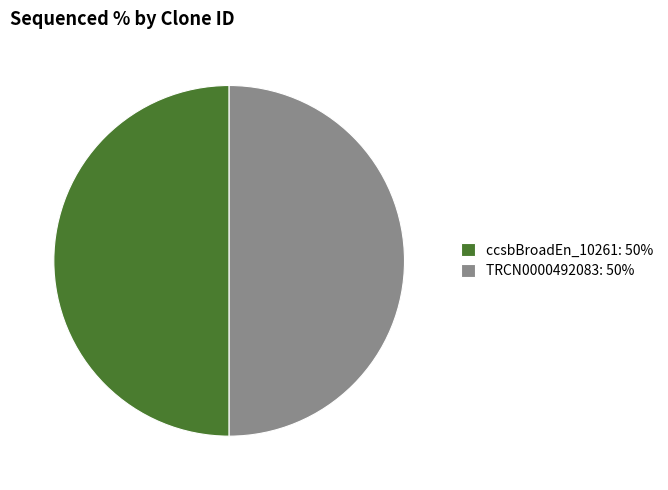

What is the ratio of the value at TRCN0000492083: 50% to the value at ccsbBroadEn_10261: 50%?

1.0